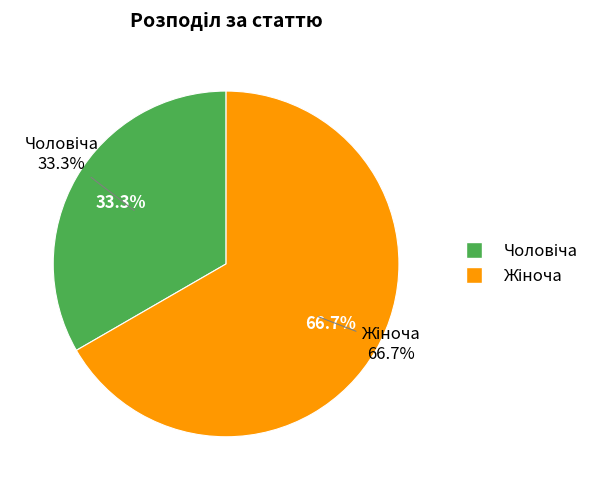

What is the total percentage of Жіноча and Чоловіча?

100.0%